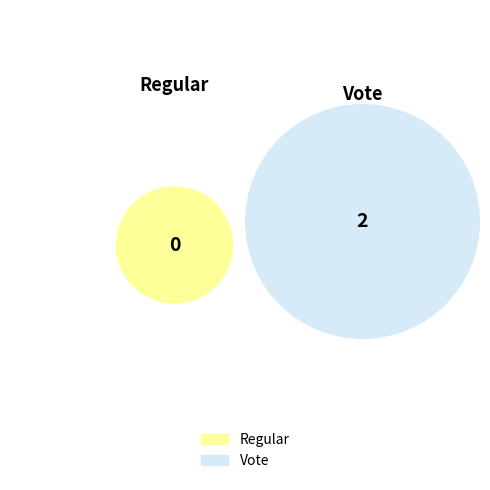

Which slice is the largest?

Vote